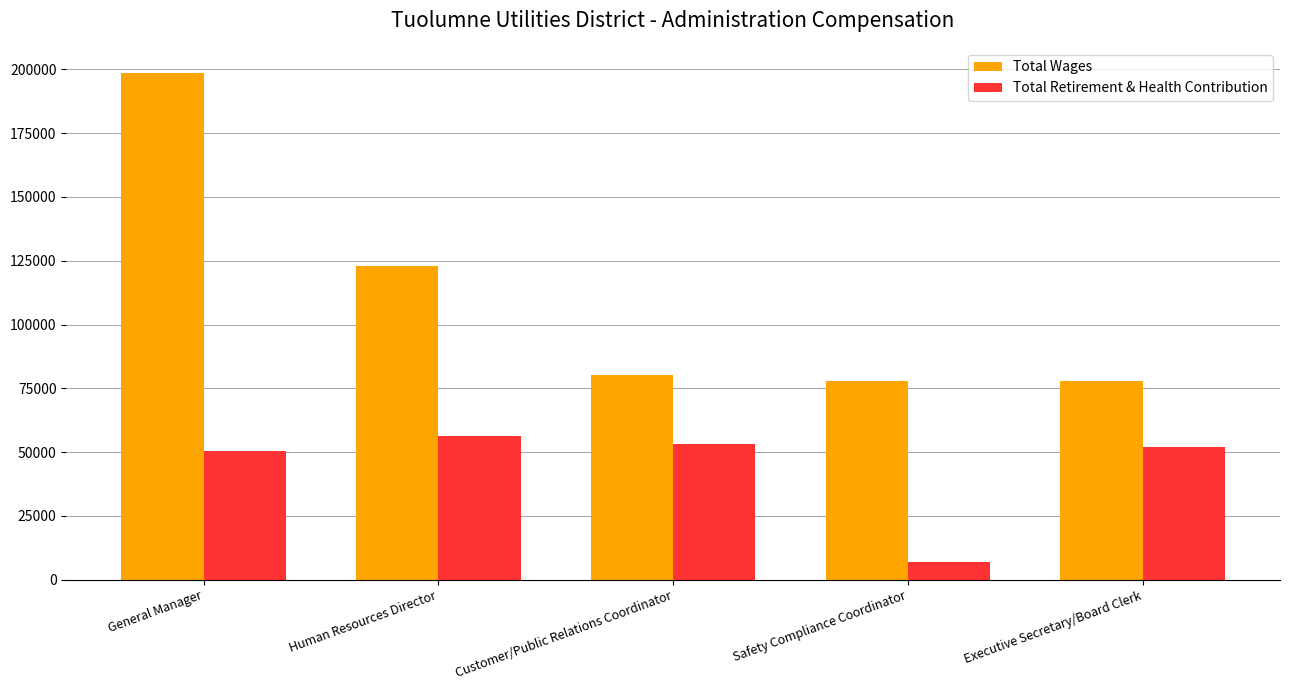

The value of Total Retirement & Health Contribution at Customer/Public Relations Coordinator is 84155. True or false?

False